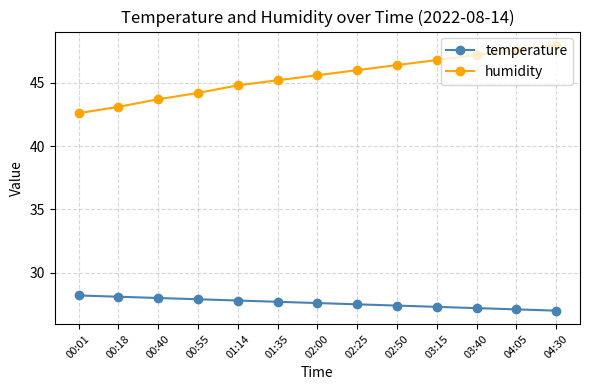

Which series has the widest spread of values?

humidity